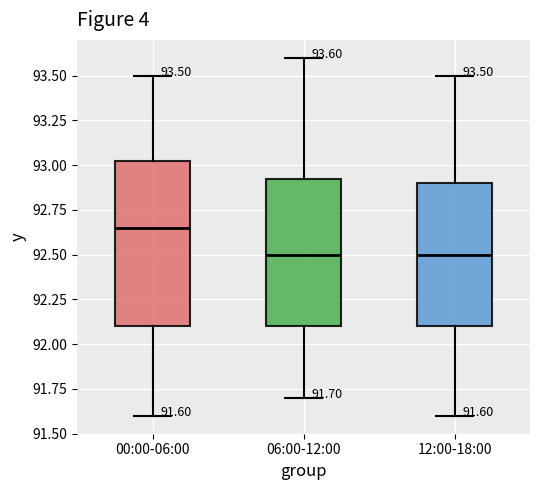

Comparing the boxes themselves (not the whiskers), which one is the tallest?

00:00-06:00